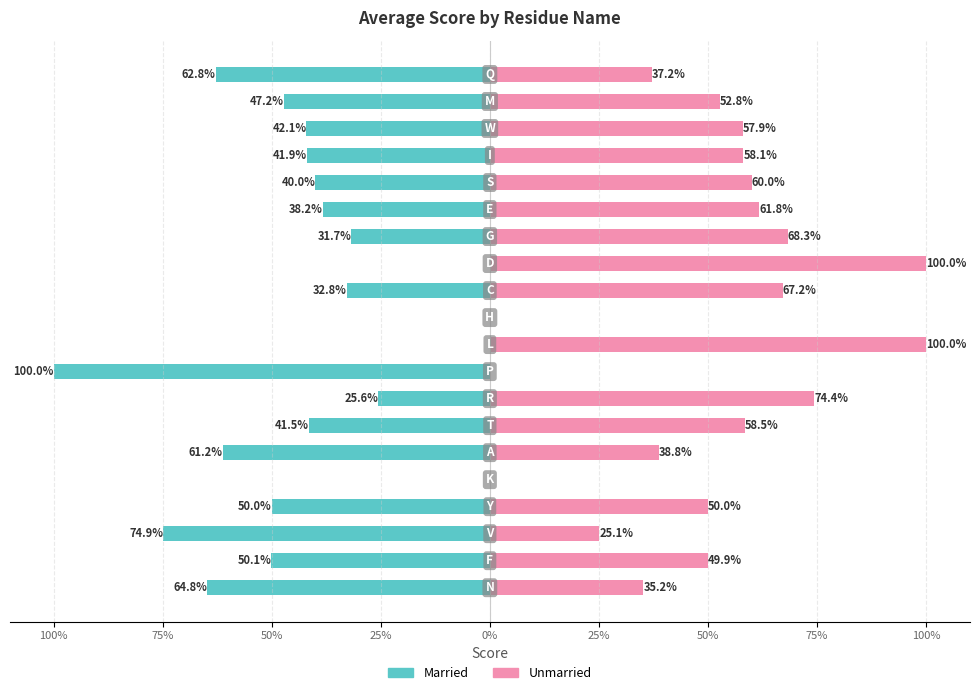

What is the difference between the highest and lowest values at 11?

100.0